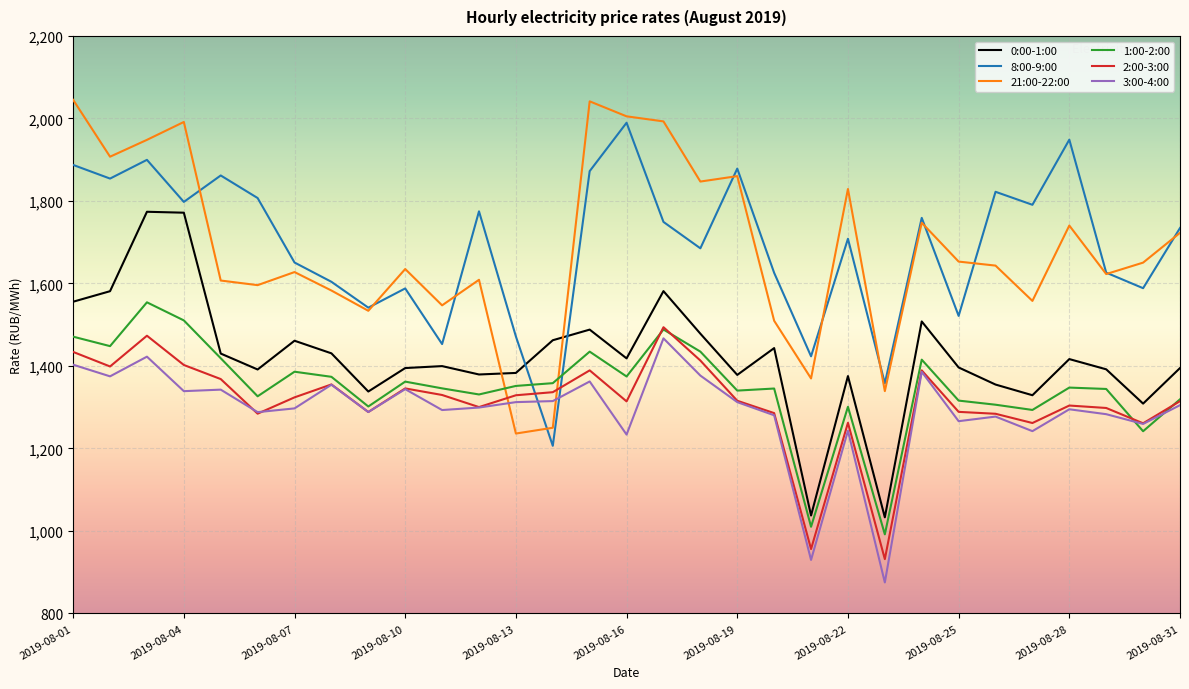

What is the minimum value for 1:00-2:00?

991.7